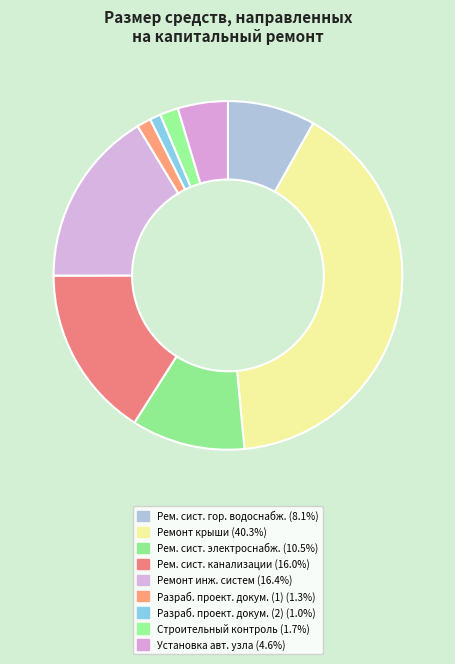

Count the number of slices in the pie.

9